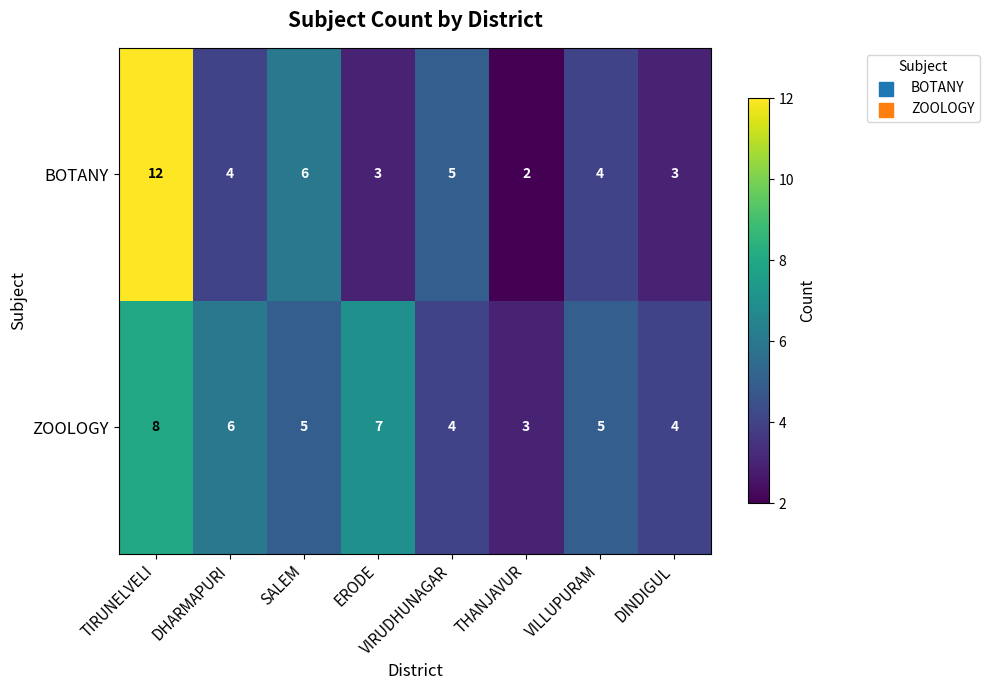

Which series changed the most between VIRUDHUNAGAR and THANJAVUR?

BOTANY